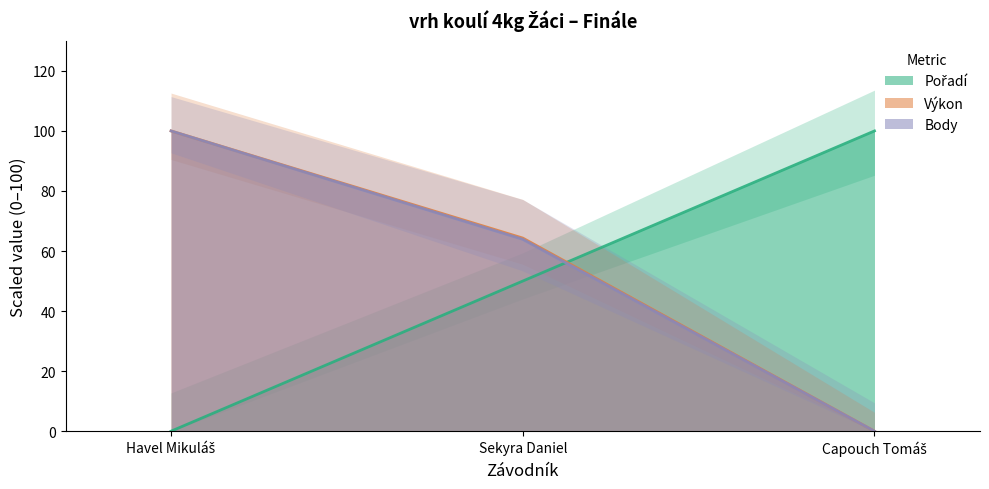

Does the chart have visible grid lines?

No